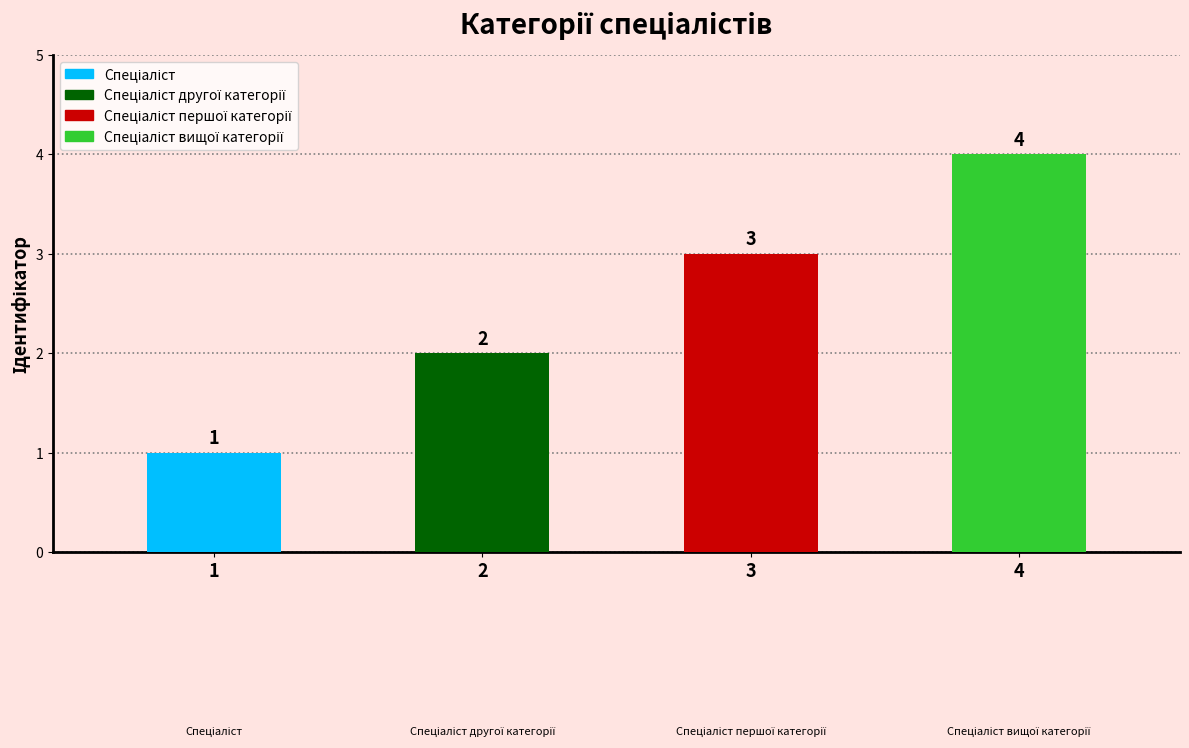

List the labels in order of value, largest first.

Спеціаліст вищої категорії, Спеціаліст першої категорії, Спеціаліст другої категорії, Спеціаліст